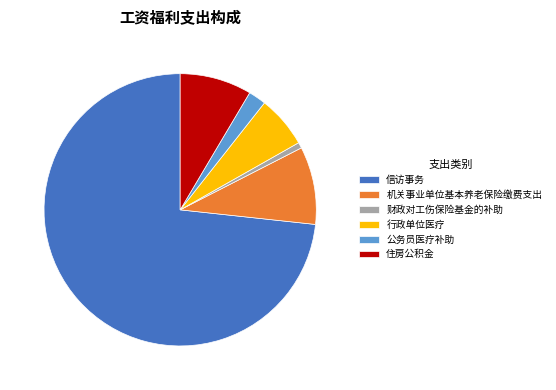

Approximately how many times larger is the value at 行政单位医疗 compared to 公务员医疗补助?

2.9